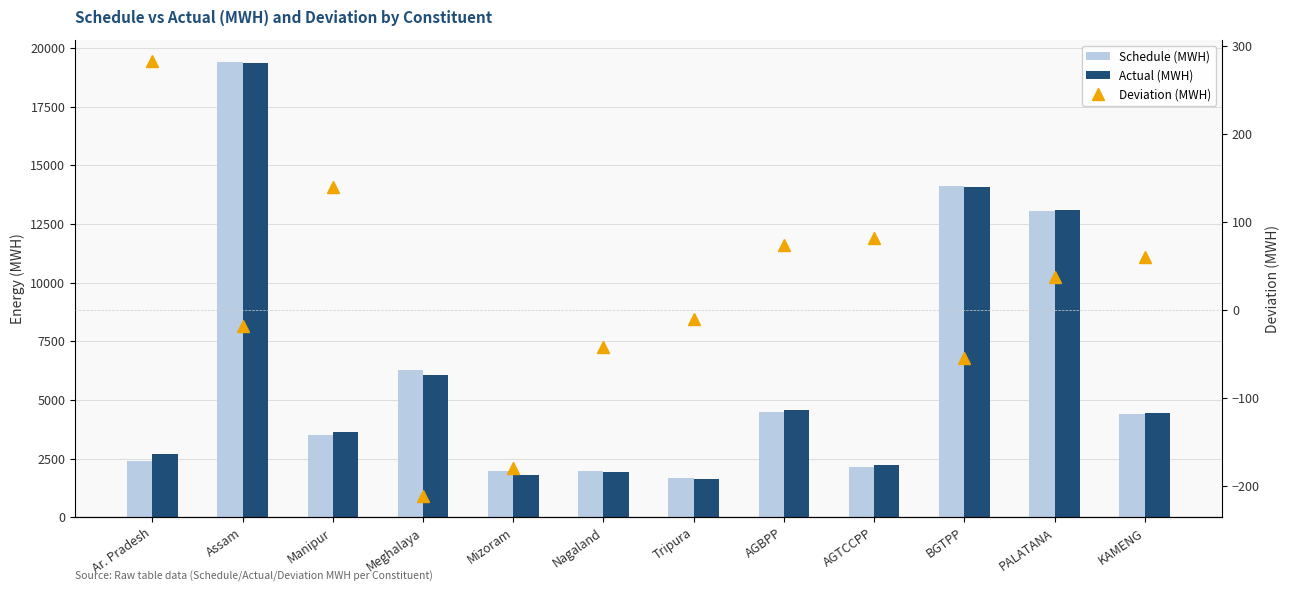

What is the sum of all Deviation (MWH) values?

158.5